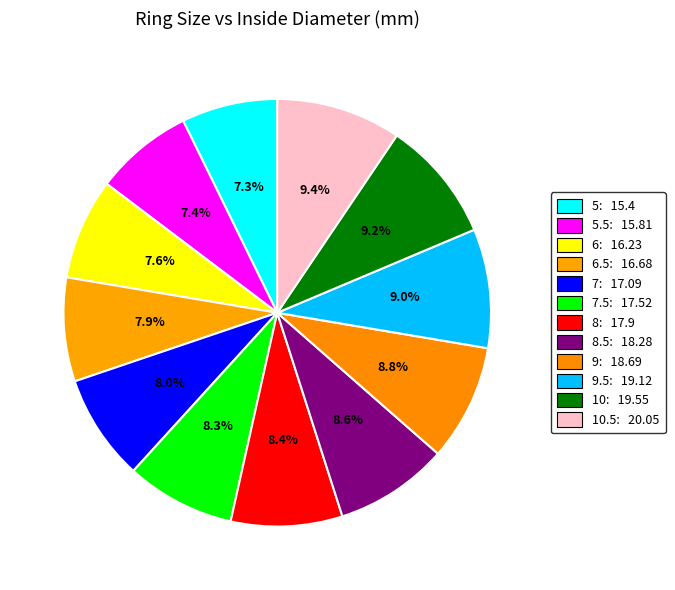

Which slice is the smallest?

5